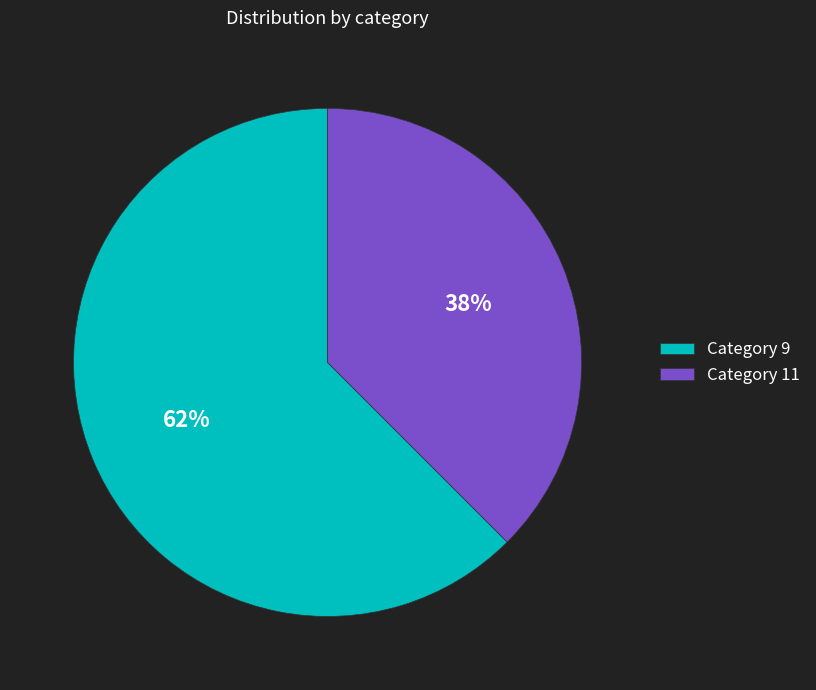

The Category 9 slice represents 76% of the pie. True or false?

False